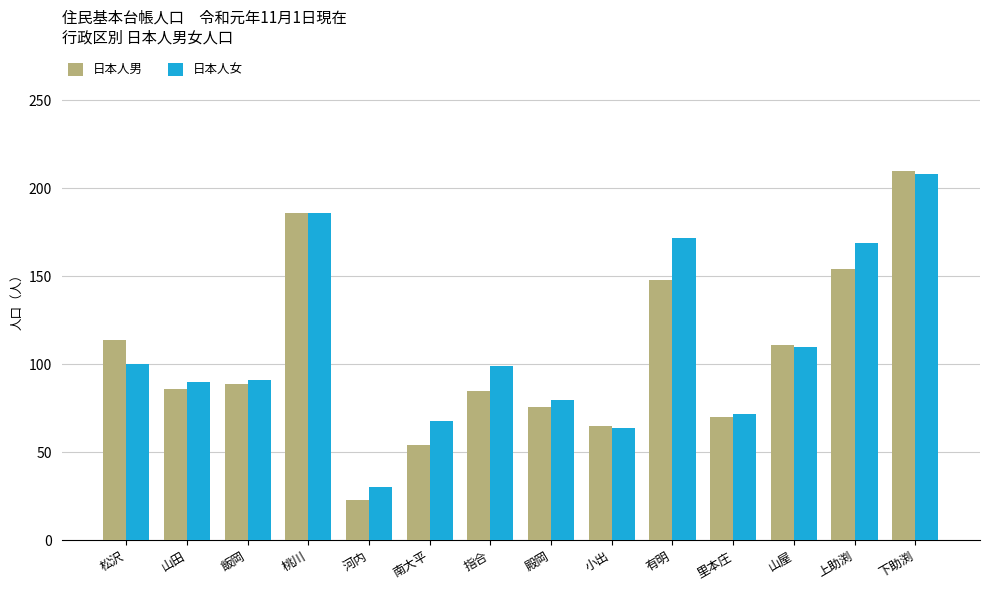

How many groups of bars are there?

14